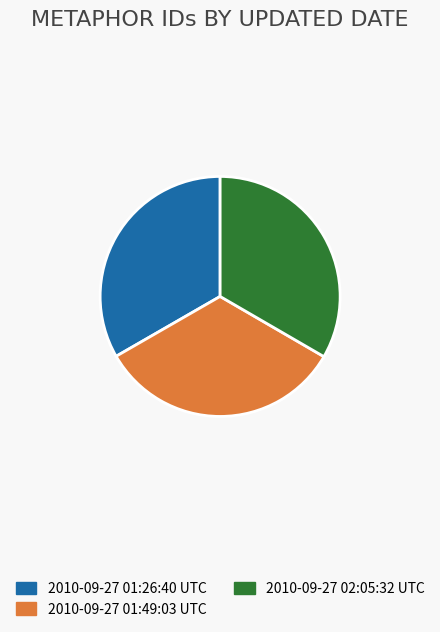

Is there any slice that represents more than half of the pie?

No